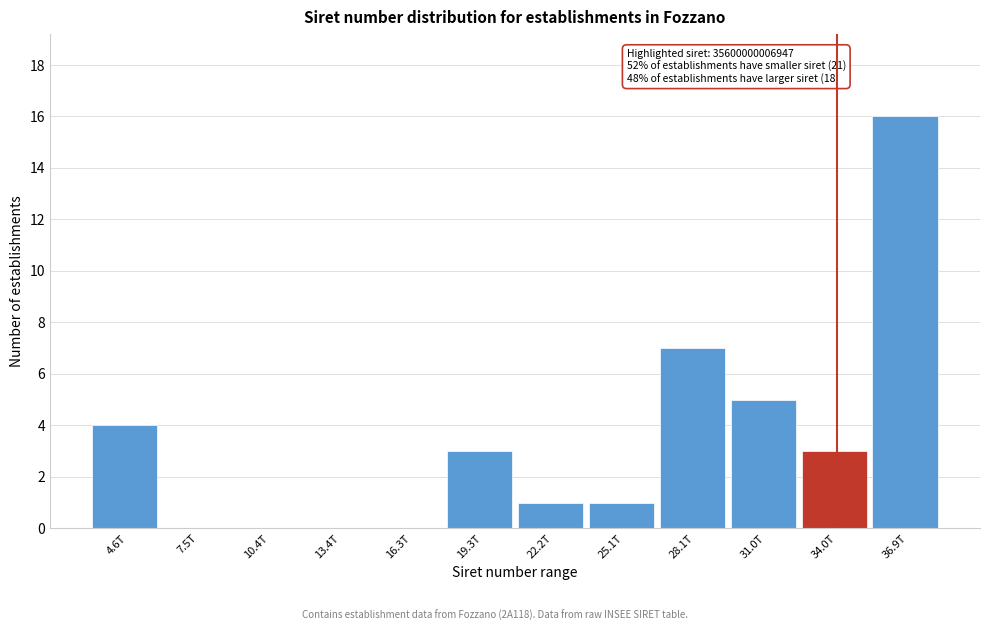

Reading left to right, transcribe all the data shown in this chart.

4.6T=4	7.5T=0	10.4T=0	13.4T=0	16.3T=0	19.3T=3	22.2T=1	25.1T=1	28.1T=7	31.0T=5	34.0T=3	36.9T=16